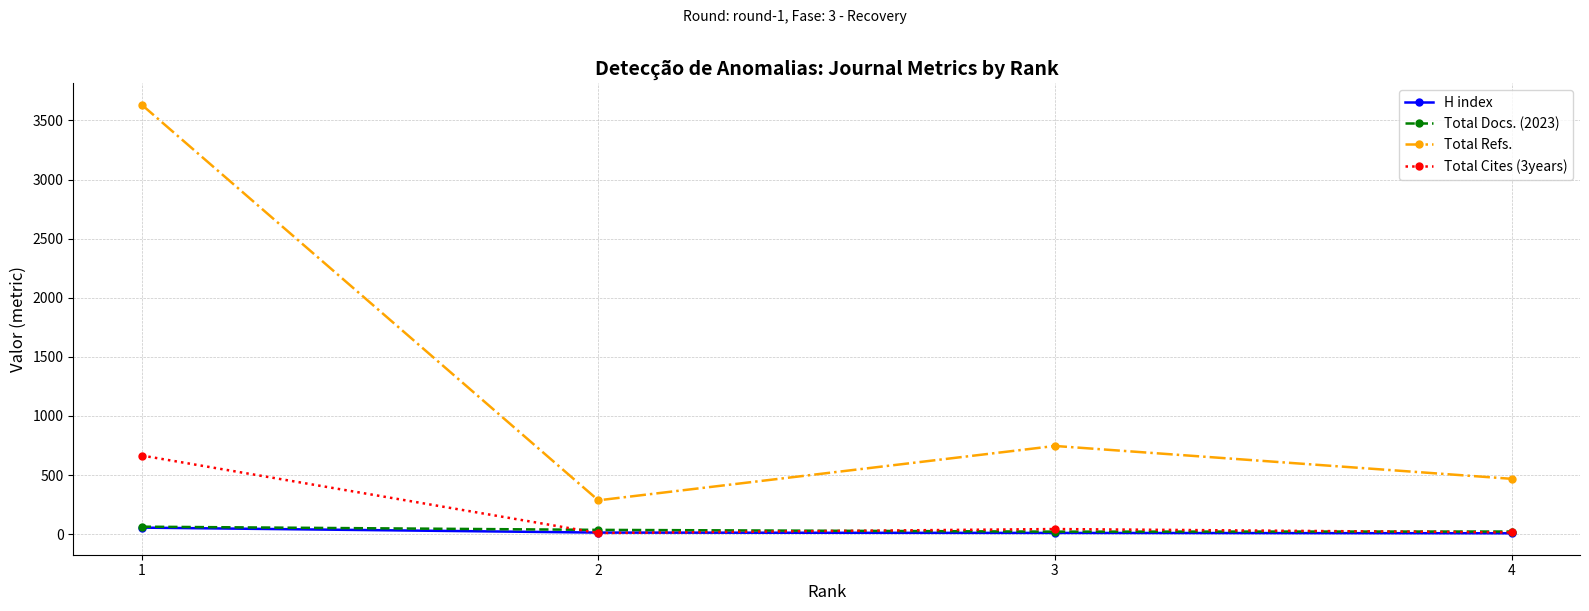

Where is the first local maximum for Total Cites (3years)?

3